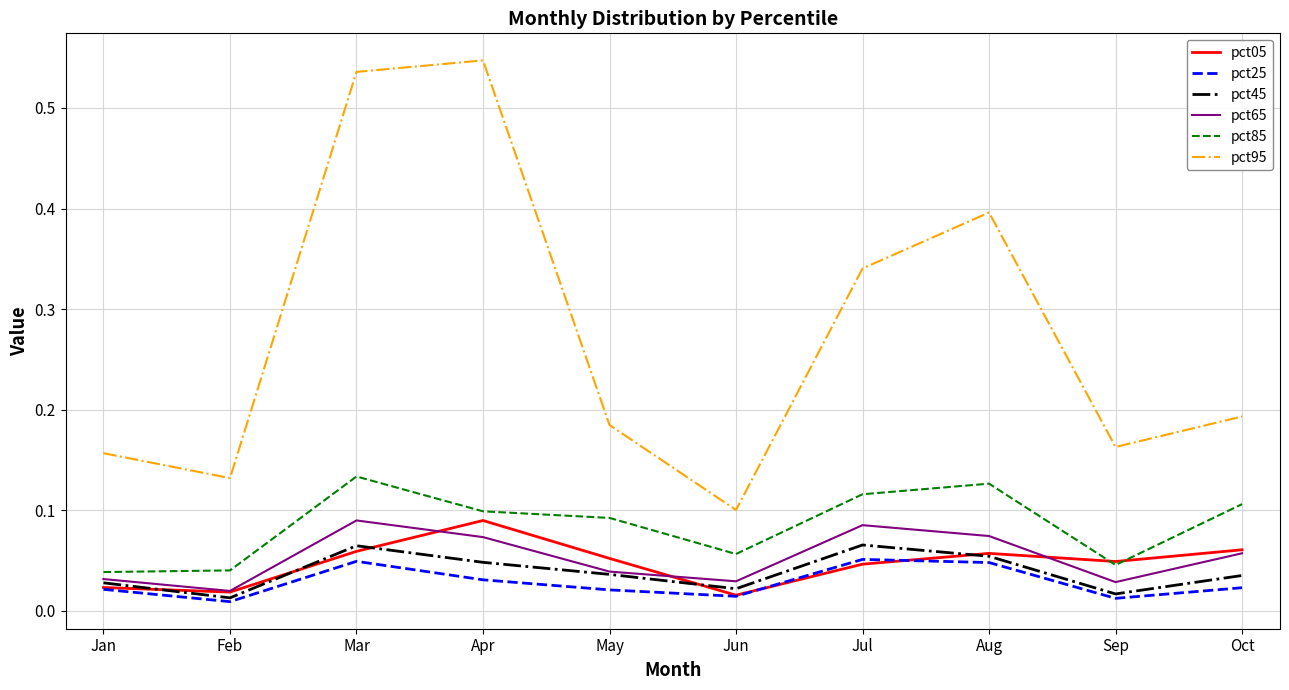

At how many categories does at least one series exceed 0?

10